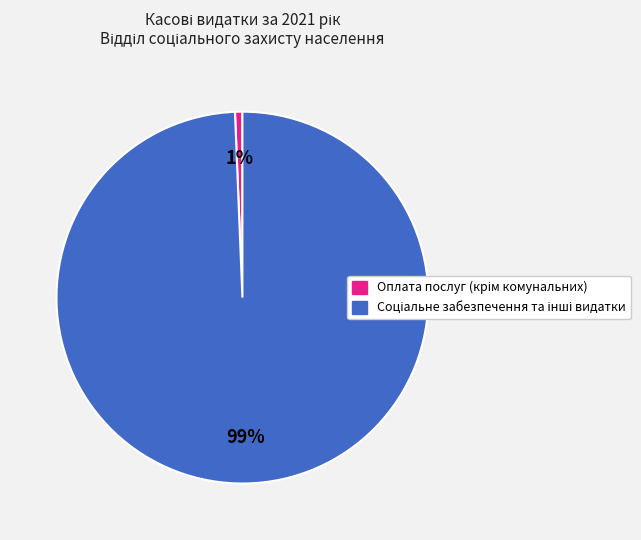

Does any single category account for the majority?

Yes